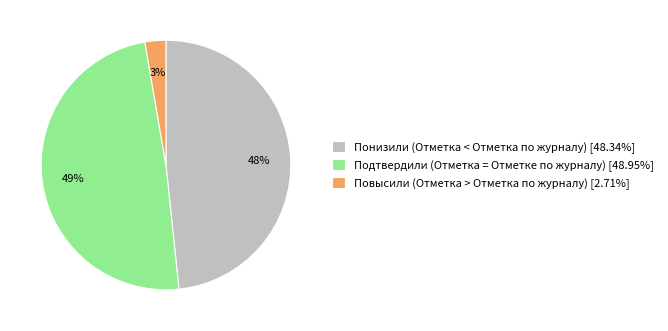

True or false: Понизили accounts for 48% of the total.

True